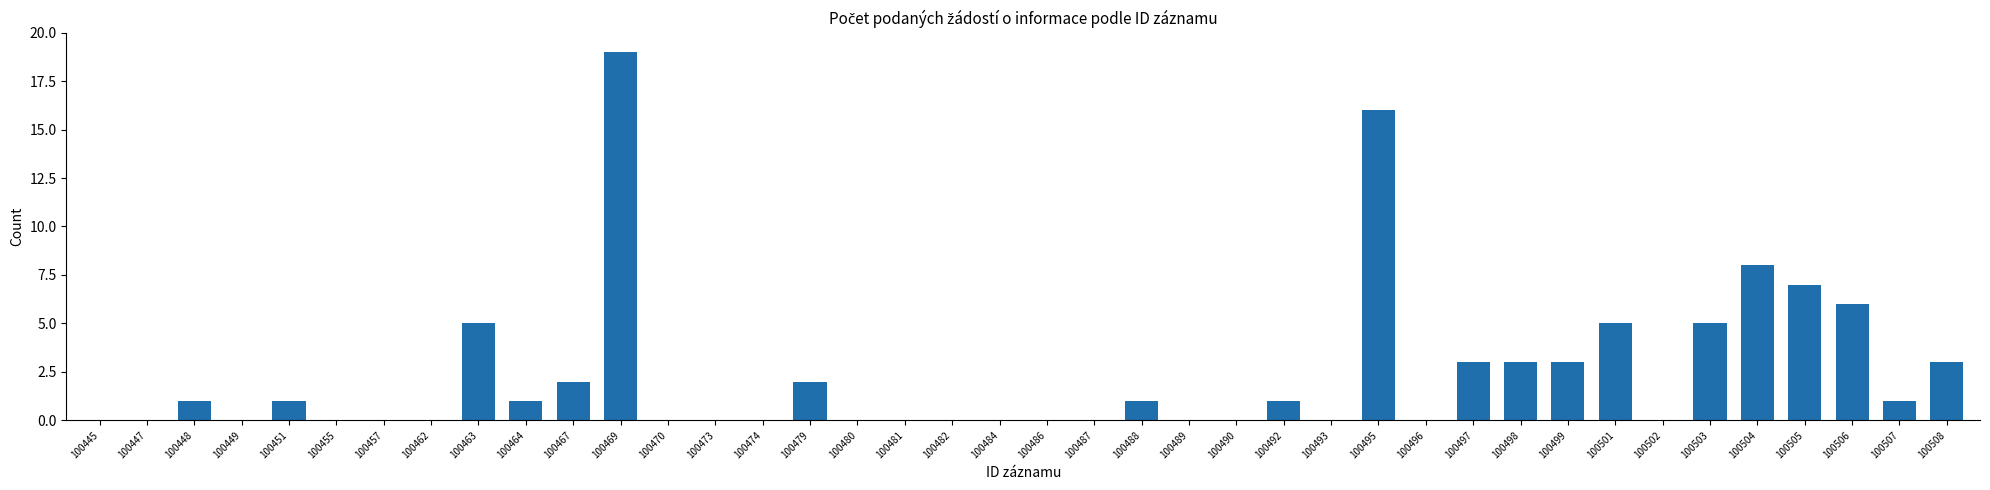

What is the change in value from 100492 to 100499?

+2